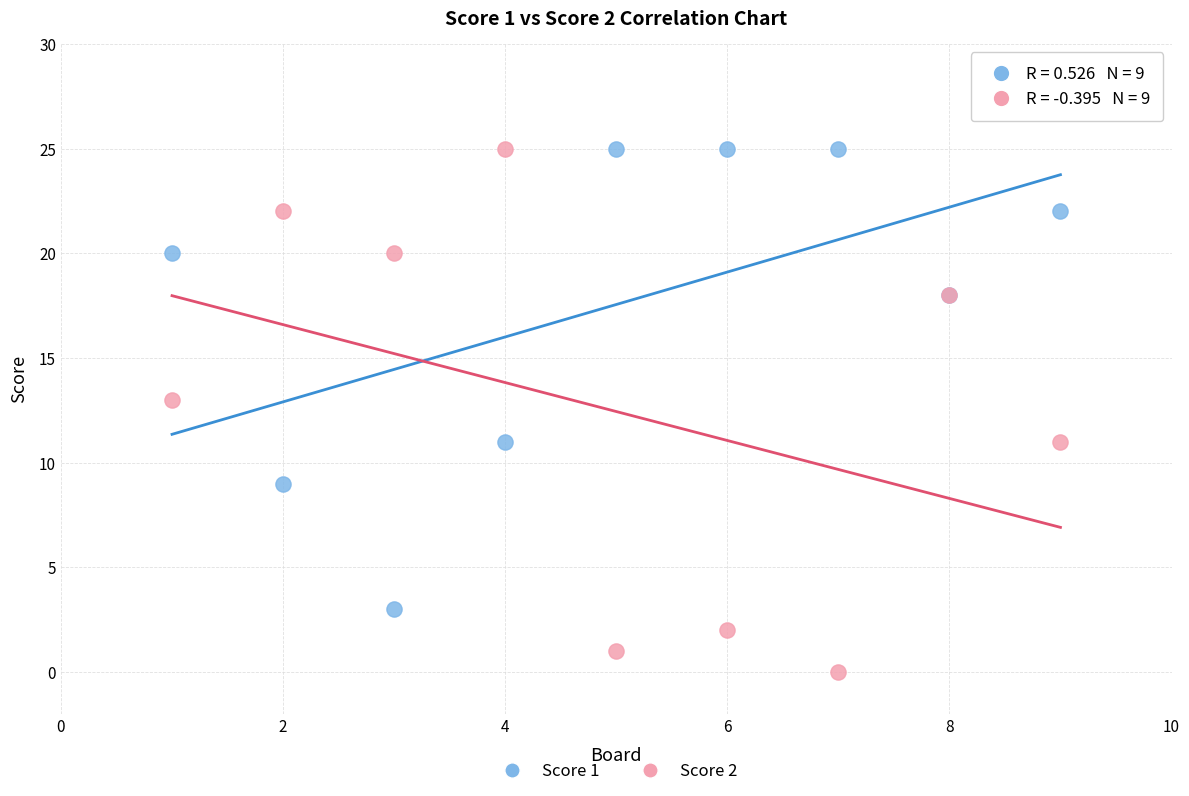

What is the X range (max minus min) for the scatter plot?

8